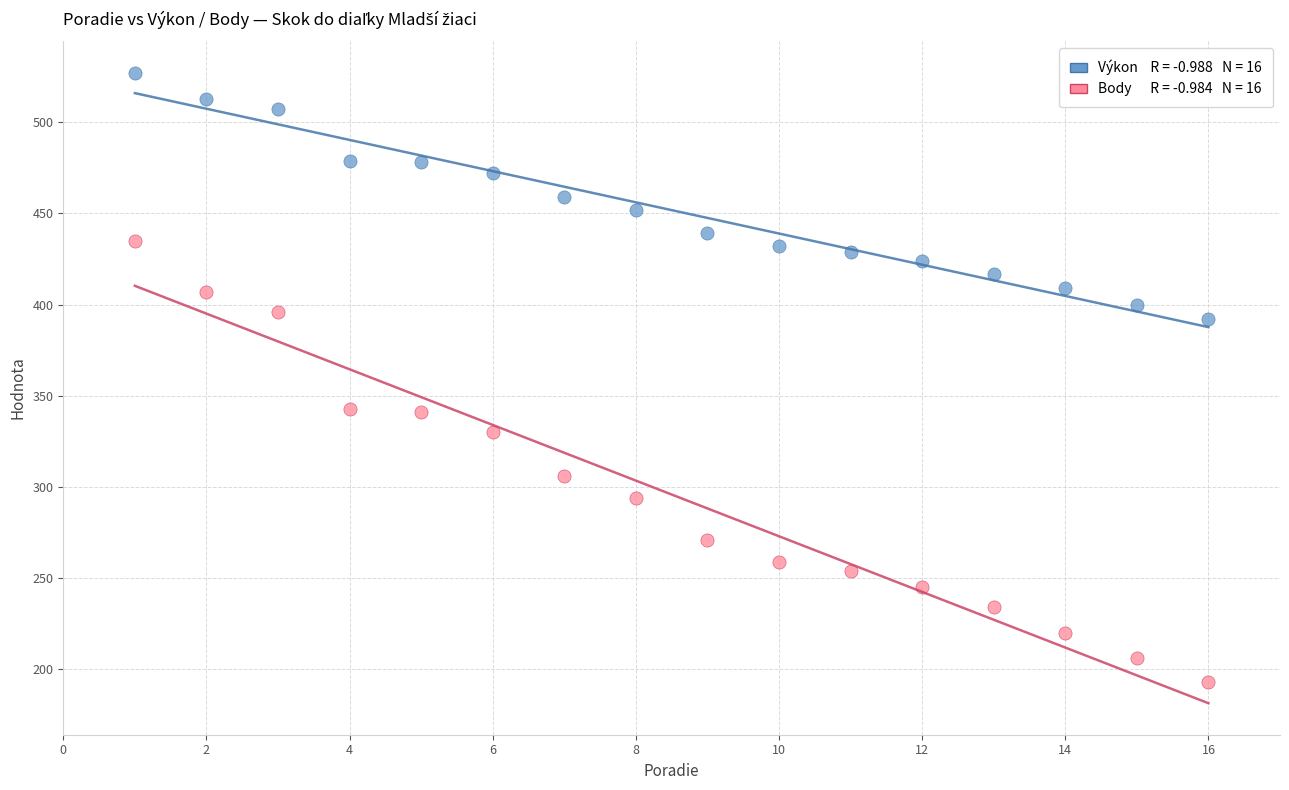

Across all data points, what is the range of X values (max minus min)?

15